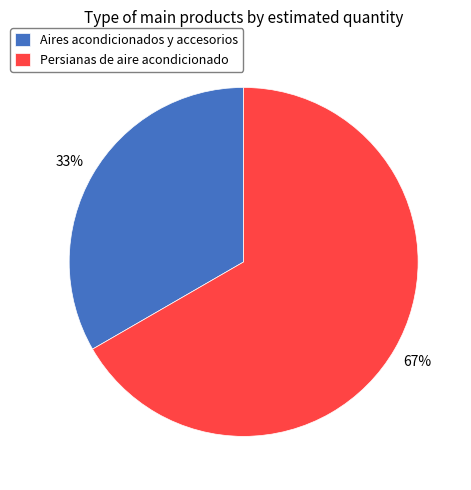

Which slice is the largest?

Persianas de aire acondicionado